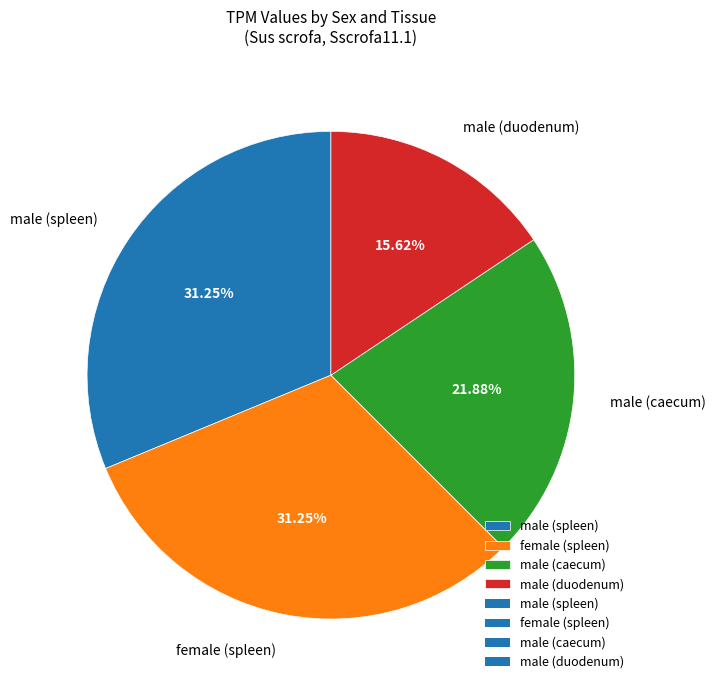

What portion of the pie excludes male (caecum)?

78.1%